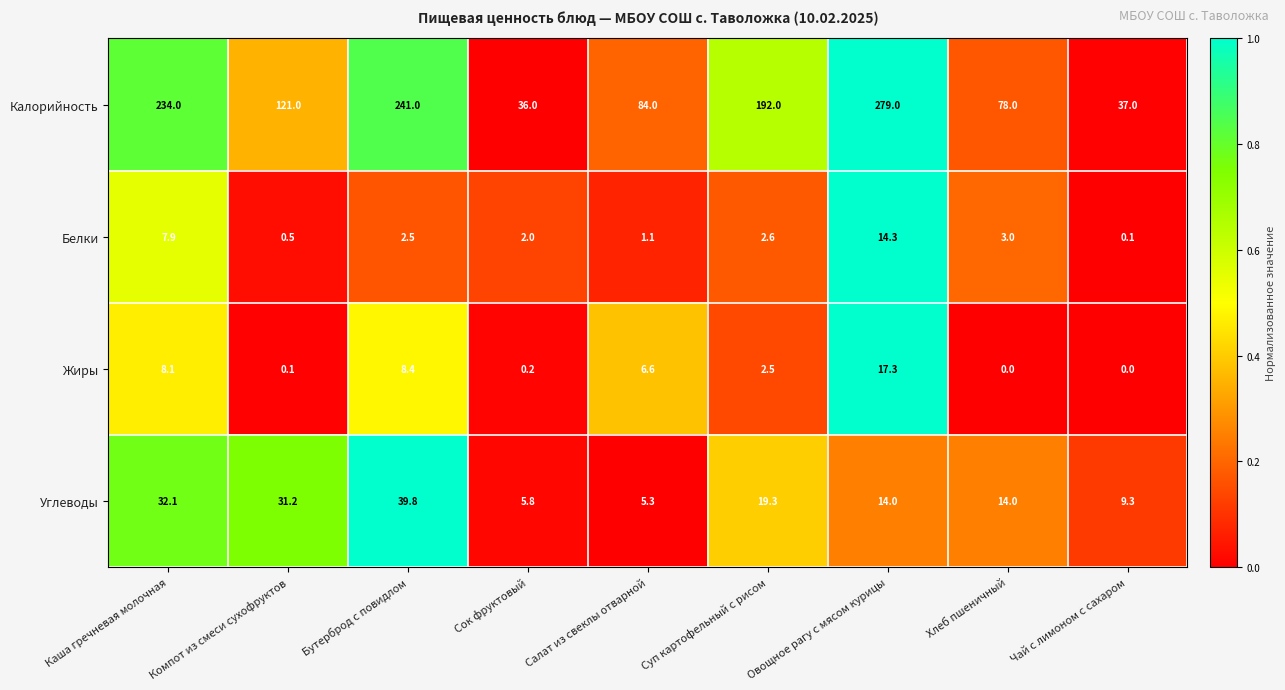

What is the difference between the maximum and minimum values in the Жиры series?

17.3